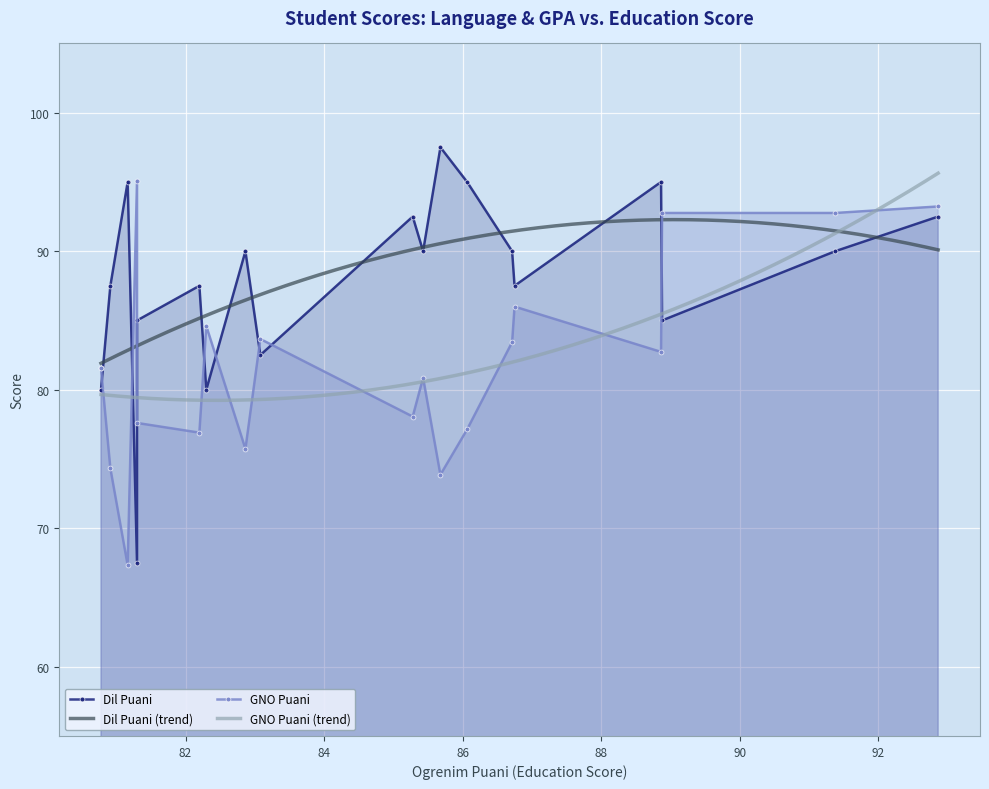

At how many categories does at least one series exceed 97?

1